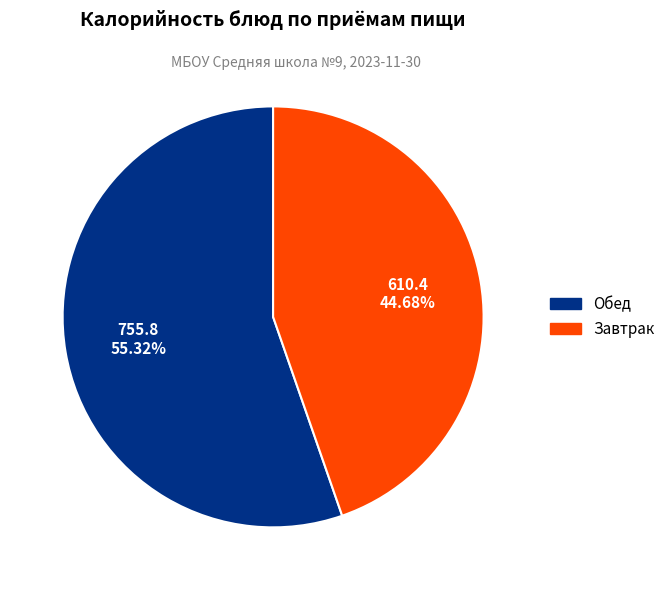

Does any single category account for the majority?

Yes